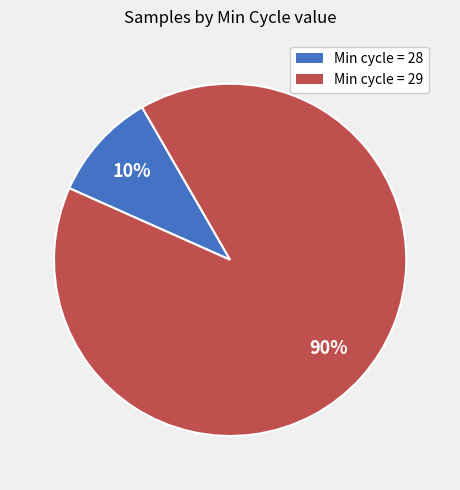

Is there any slice that represents more than half of the pie?

Yes